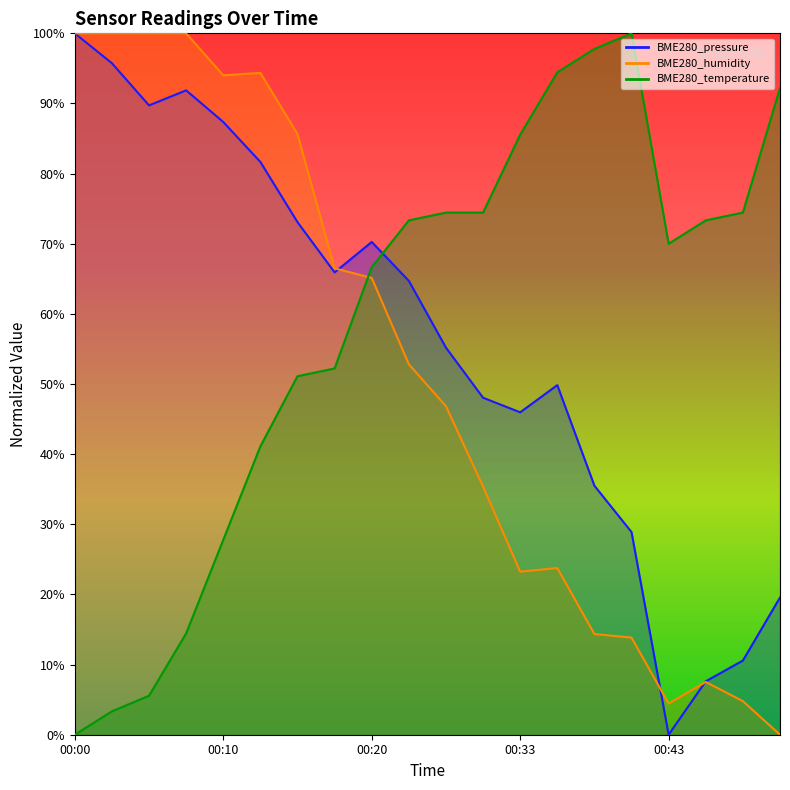

Reading left to right, list all the values displayed in this chart.

BME280_pressure: 00:00=1.0	00:03=1.0	00:05=0.9	00:08=0.9	00:10=0.9	00:13=0.8	00:15=0.7	00:18=0.7	00:20=0.7	00:23=0.6	00:25=0.6	00:28=0.5	00:33=0.5	00:36=0.5	00:38=0.4	00:41=0.3	00:43=0.0	00:46=0.1	00:48=0.1	00:51=0.2
BME280_humidity: 00:00=1.0	00:03=1.0	00:05=1.0	00:08=1.0	00:10=0.9	00:13=0.9	00:15=0.9	00:18=0.7	00:20=0.7	00:23=0.5	00:25=0.5	00:28=0.4	00:33=0.2	00:36=0.2	00:38=0.1	00:41=0.1	00:43=0.0	00:46=0.1	00:48=0.0	00:51=0.0
BME280_temperature: 00:00=0.0	00:03=0.0	00:05=0.1	00:08=0.1	00:10=0.3	00:13=0.4	00:15=0.5	00:18=0.5	00:20=0.7	00:23=0.7	00:25=0.7	00:28=0.7	00:33=0.9	00:36=0.9	00:38=1.0	00:41=1.0	00:43=0.7	00:46=0.7	00:48=0.7	00:51=0.9